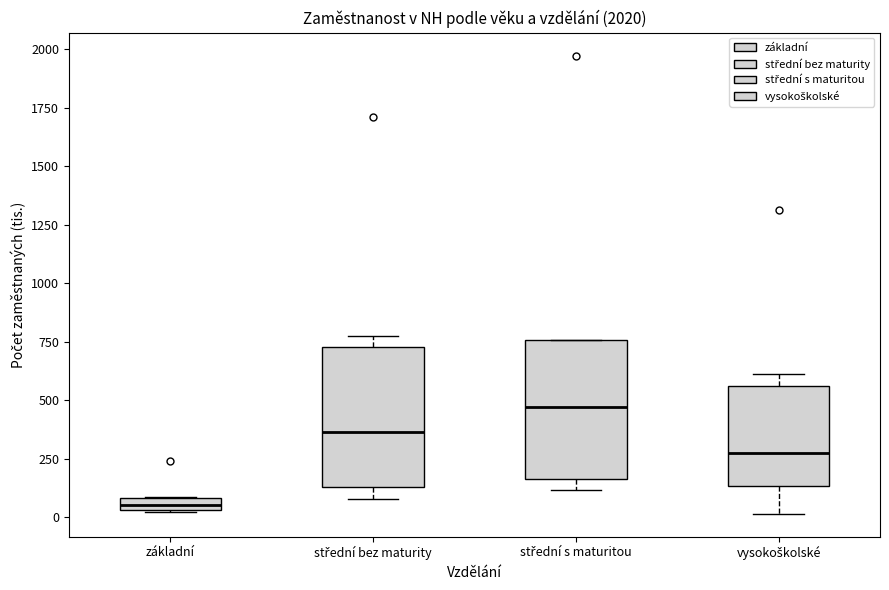

Where does the median line of the box for střední s maturitou sit on the y-axis? The values are not printed on the chart, so give them approximately, as read against the axis.

450